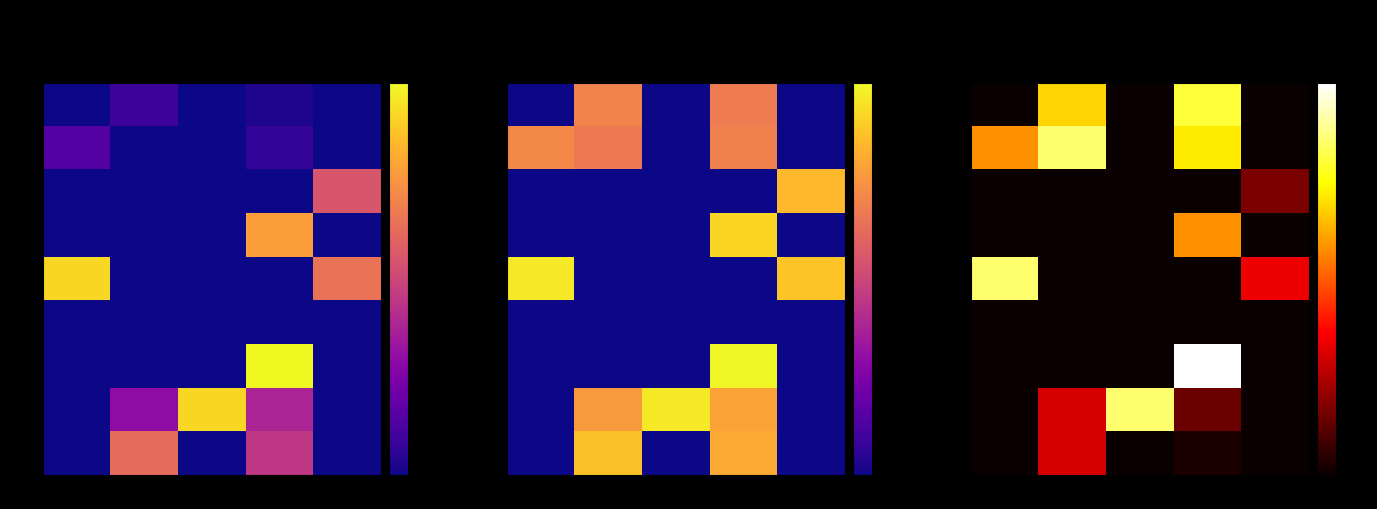

What is the difference between the maximum and second lowest values in the 480 series?

36.1